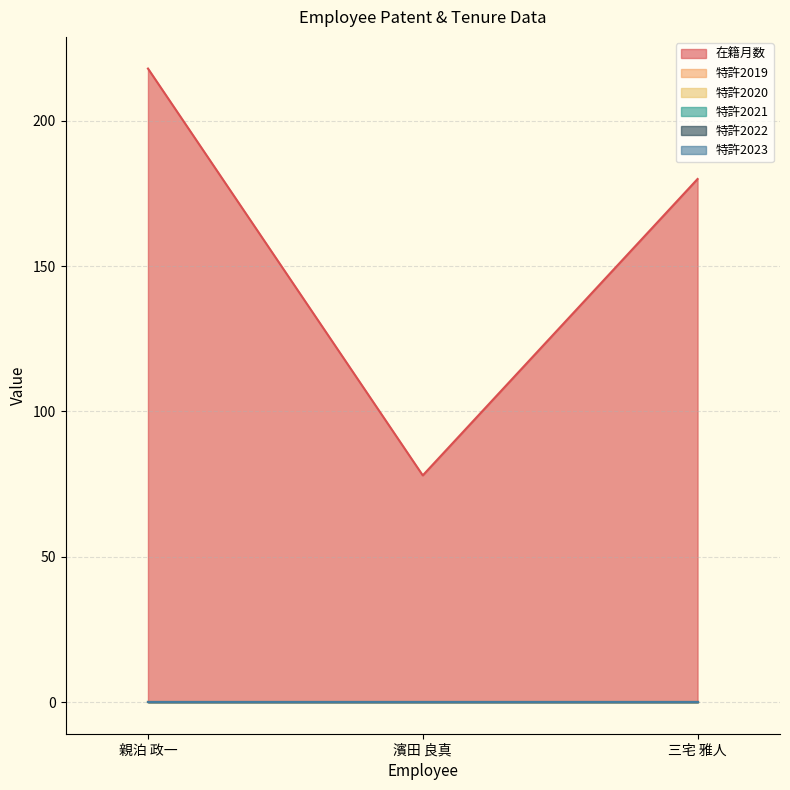

At which category does the chart reach its minimum across all series?

親泊 政一